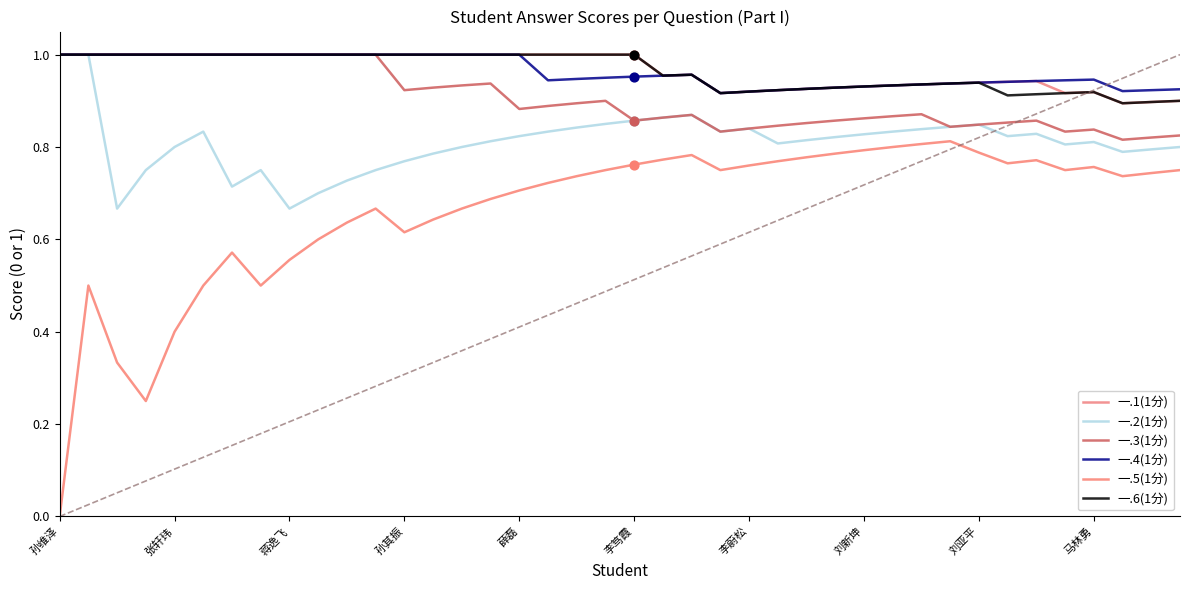

Which series has the largest total across all categories?

一.1(1分)